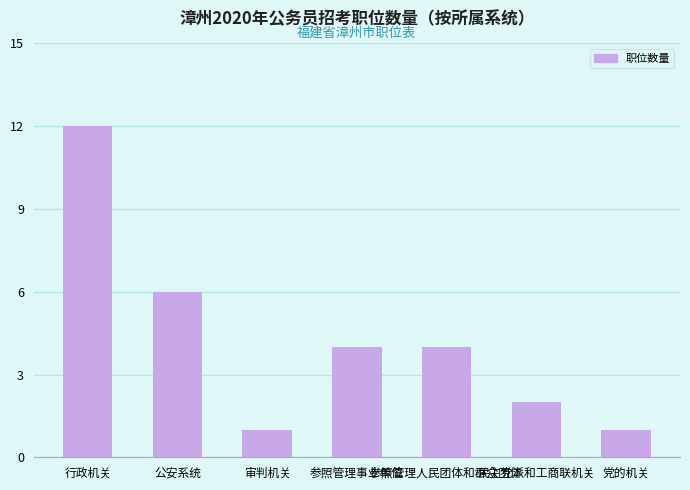

What is the difference between the maximum and second lowest values?

11